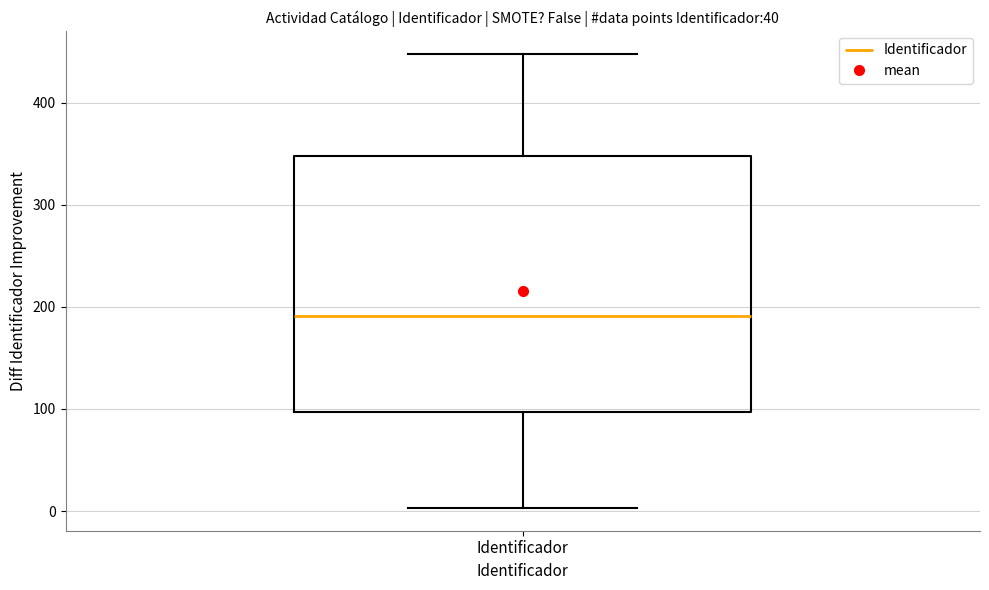

Read this box plot against the y-axis: the position of the median line, the range covered by the box, and the ends of both whiskers. The values are not printed on the chart, so give them approximately, as read against the axis.

median 190, box 100 to 350, whiskers 0 to 450